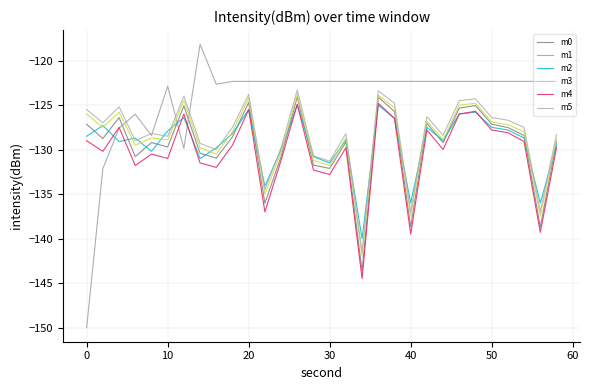

Reading left to right, what are all the values shown in this chart?

m0: -127.2	-128.8	-126.4	-130.8	-129.2	-129.7	-125.1	-130.4	-131.0	-128.6	-124.7	-136.0	-130.8	-124.1	-131.7	-132.1	-129.1	-143.6	-124.1	-125.7	-138.7	-127.1	-129.2	-125.3	-125.1	-127.1	-127.5	-128.4	-138.7	-129.1
m1: -150.0	-132.1	-127.6	-126.0	-128.4	-122.9	-129.9	-118.2	-122.7	-122.3	-122.3	-122.3	-122.3	-122.3	-122.3	-122.3	-122.3	-122.3	-122.3	-122.3	-122.3	-122.3	-122.3	-122.3	-122.3	-122.3	-122.3	-122.3	-122.3	-122.3
m2: -128.5	-127.3	-129.1	-128.7	-130.2	-127.9	-126.4	-131.0	-129.8	-128.2	-125.5	-134.1	-130.0	-125.0	-130.8	-131.5	-128.9	-140.0	-125.0	-126.5	-136.0	-127.5	-129.0	-126.0	-125.8	-127.5	-127.8	-128.7	-136.0	-129.5
m3: -126.0	-127.5	-125.8	-129.5	-128.7	-128.9	-124.5	-129.8	-130.5	-128.0	-124.2	-135.0	-130.3	-123.8	-131.2	-131.8	-128.7	-142.0	-123.9	-125.3	-137.5	-126.8	-128.9	-125.0	-124.8	-126.9	-127.2	-128.0	-137.5	-128.8
m4: -129.0	-130.2	-127.5	-131.8	-130.5	-131.0	-126.0	-131.5	-132.0	-129.5	-125.5	-137.0	-131.2	-124.9	-132.3	-132.8	-129.8	-144.5	-124.8	-126.5	-139.5	-127.8	-130.0	-126.0	-125.7	-127.8	-128.1	-129.1	-139.3	-129.8
m5: -125.5	-127.0	-125.2	-129.0	-128.2	-128.5	-124.0	-129.3	-130.0	-127.5	-123.8	-134.5	-129.8	-123.3	-130.7	-131.3	-128.2	-141.5	-123.4	-124.8	-137.0	-126.3	-128.4	-124.5	-124.3	-126.4	-126.7	-127.5	-137.0	-128.3